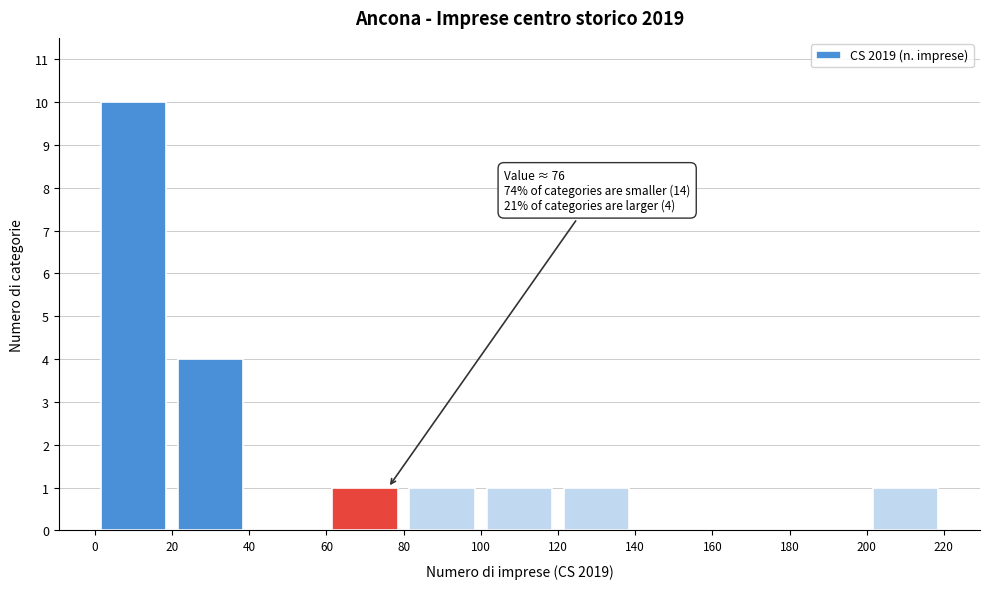

Which range on the x-axis has the tallest bar?

0 to 20